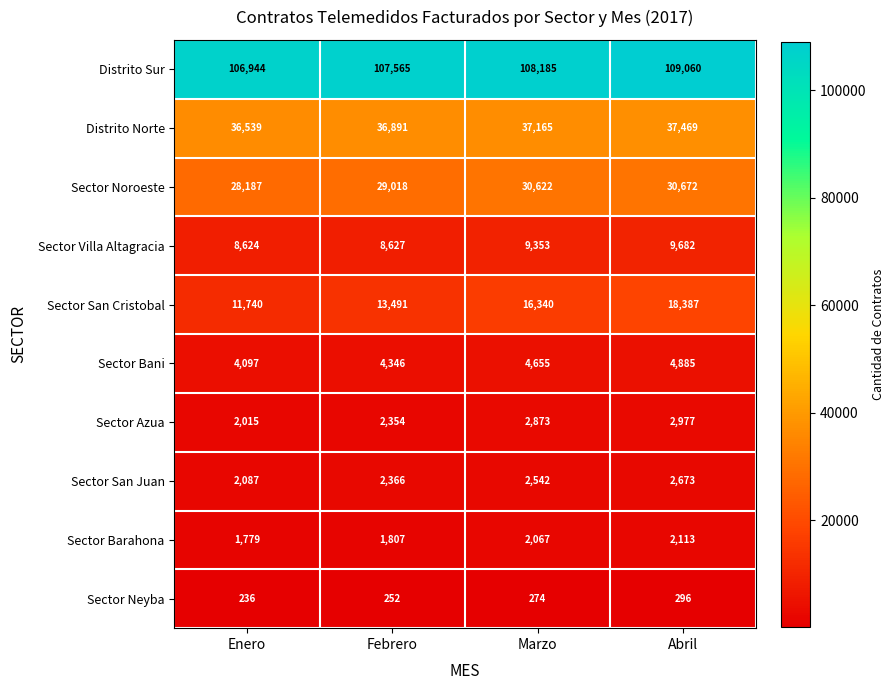

Which series has the widest spread of values?

Sector San Cristobal